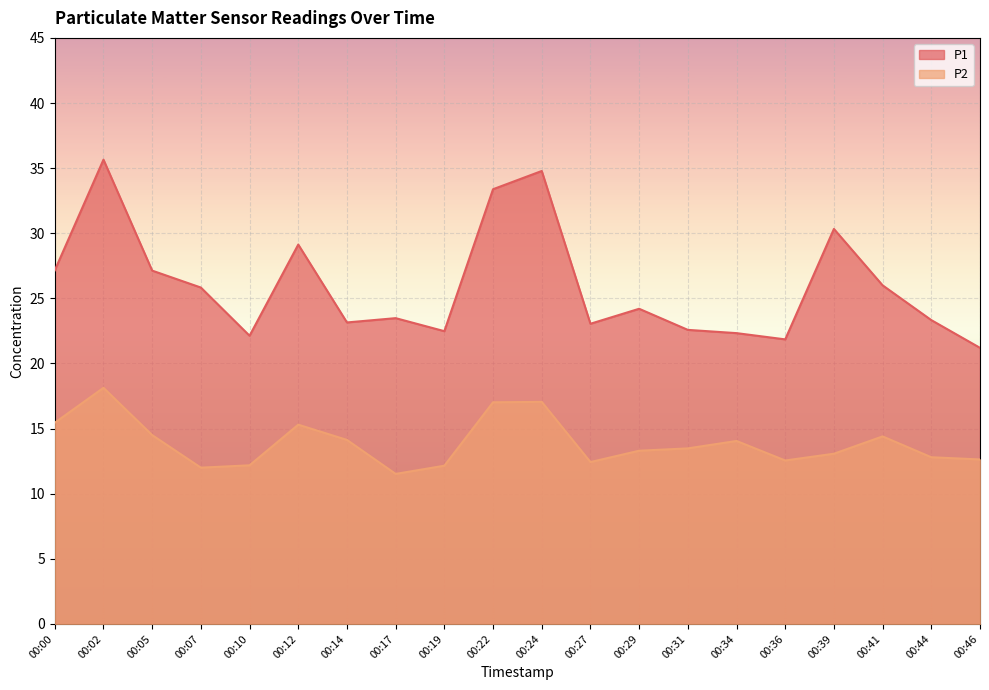

The value of P2 at 00:44 is 12.8. True or false?

True